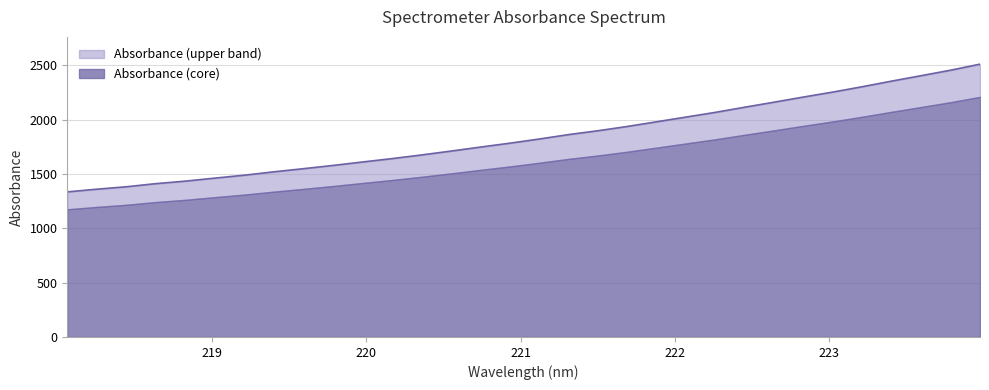

Does the chart have visible grid lines?

Yes